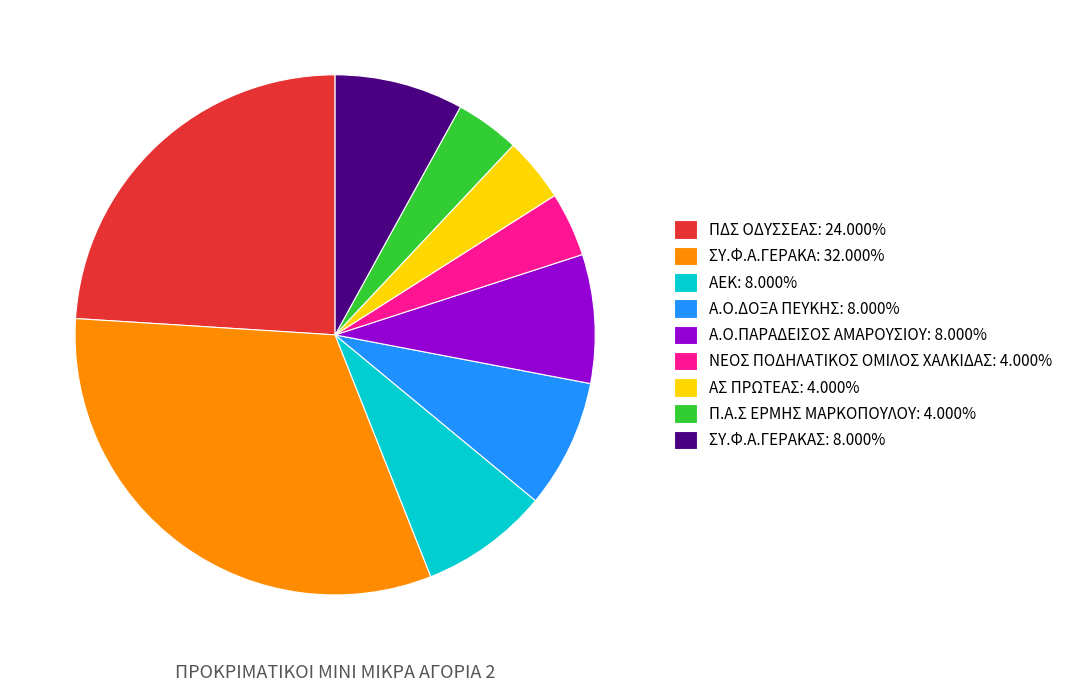

Does Π.Α.Σ ΕΡΜΗΣ ΜΑΡΚΟΠΟΥΛΟΥ: 4.000% account for over 50% of the chart?

No